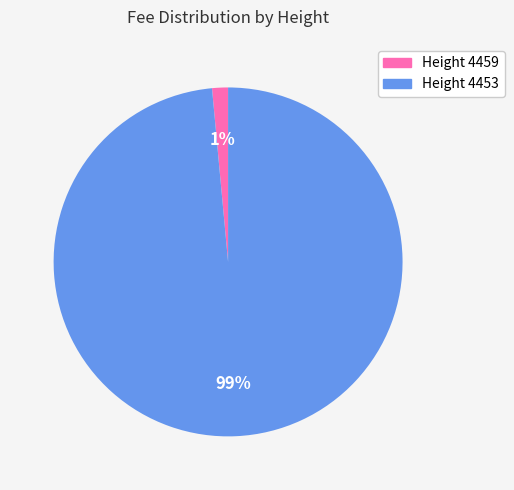

Does any single category account for the majority?

Yes